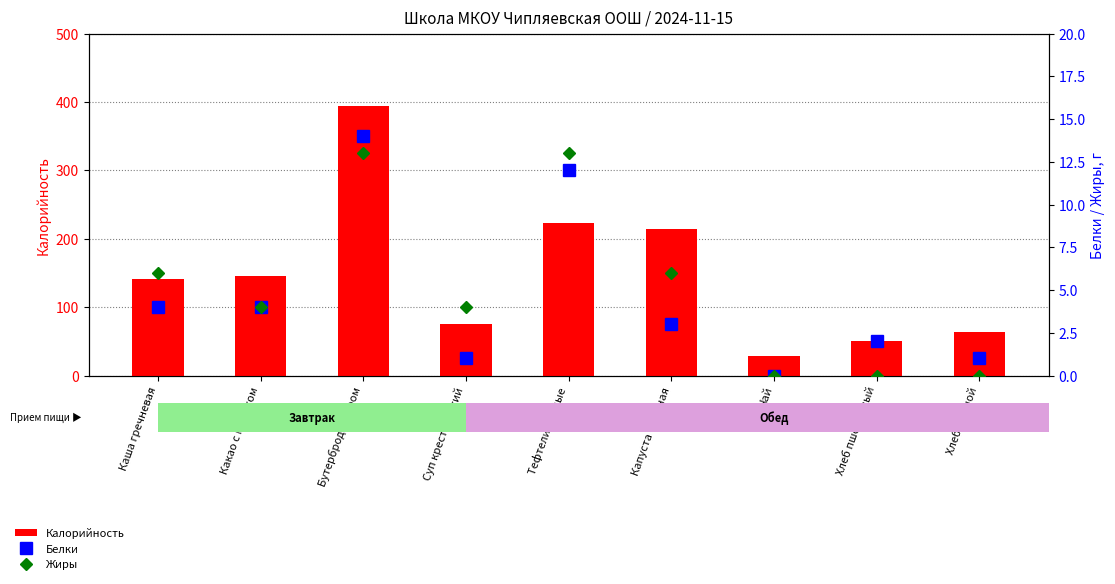

What are all the series names shown in the legend?

Калорийность, Белки, Жиры